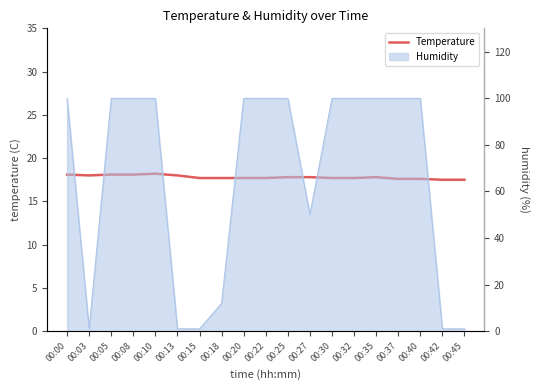

Rank the categories by value from lowest to highest.

00:42, 00:45, 00:37, 00:40, 00:15, 00:18, 00:20, 00:22, 00:30, 00:32, 00:25, 00:27, 00:35, 00:03, 00:13, 00:00, 00:05, 00:08, 00:10